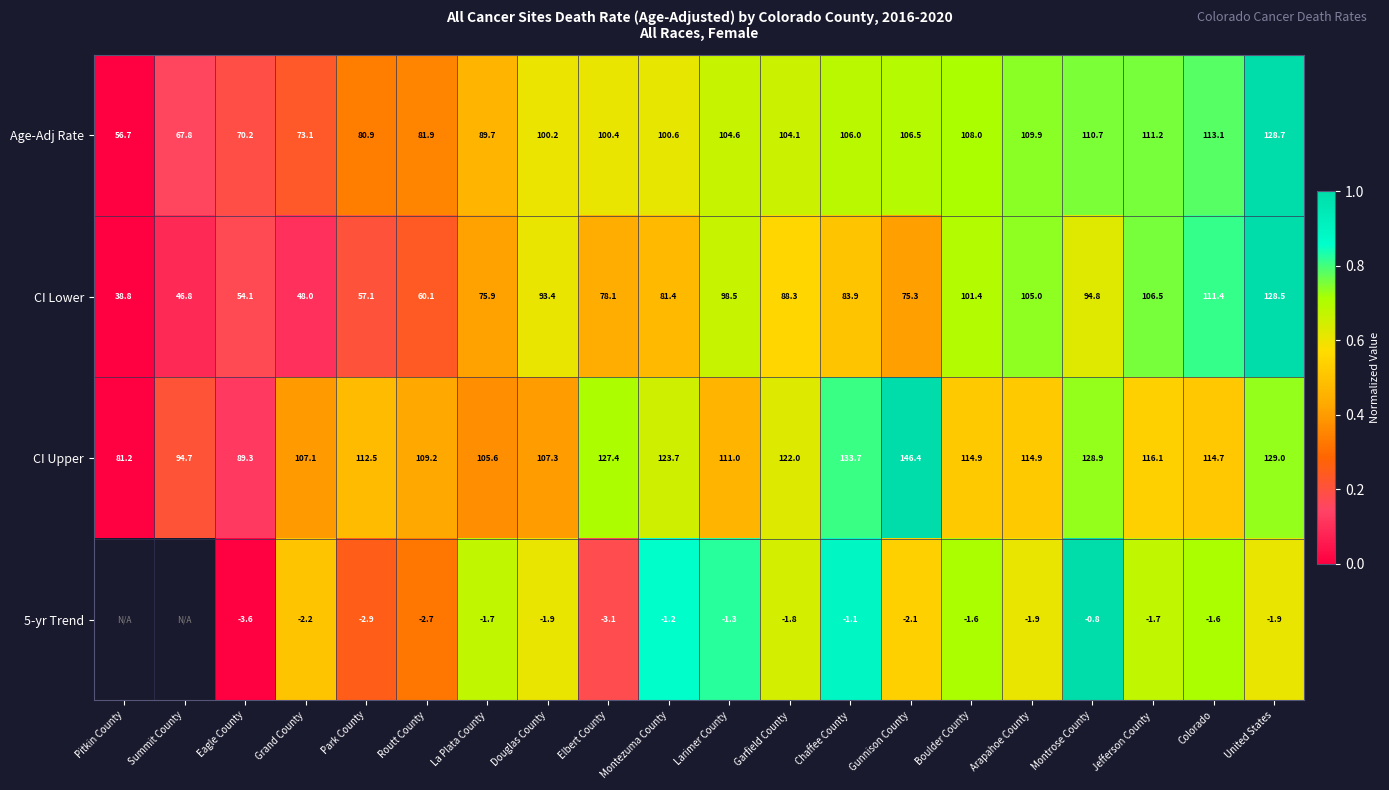

Rank the series at La Plata County from lowest to highest value.

5-yr Trend, CI Lower, Age-Adj Rate, CI Upper